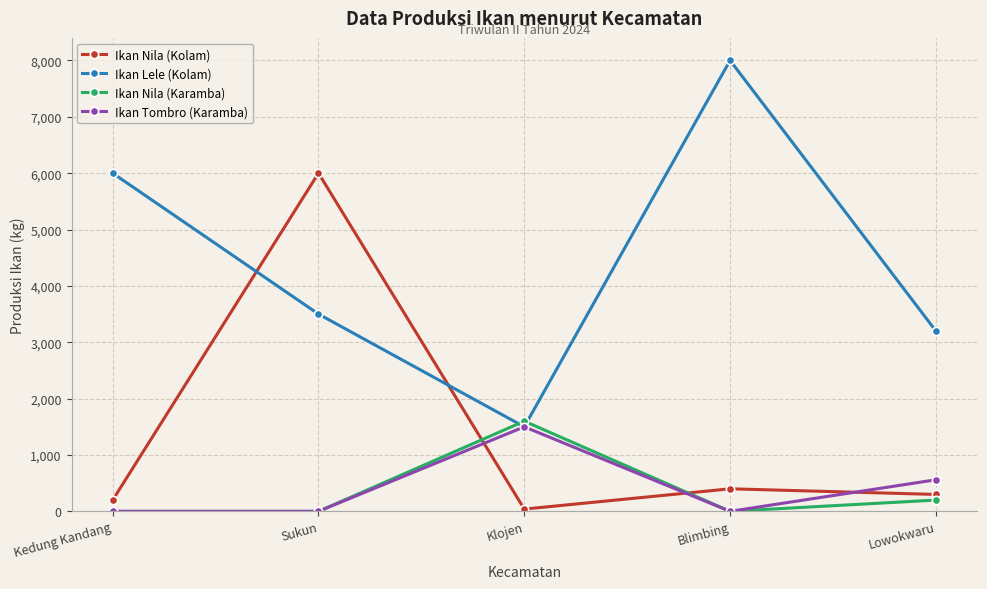

What is the sum of all Ikan Nila (Karamba) values?

1800